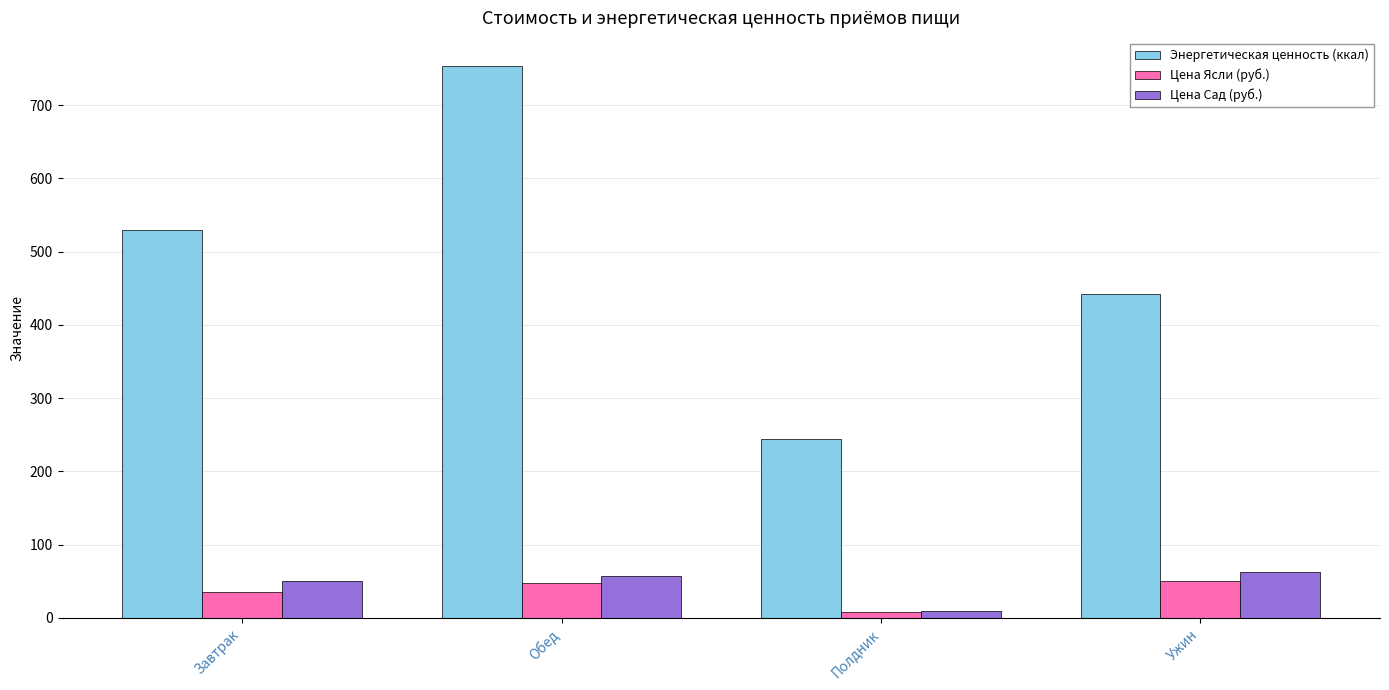

Reading left to right, what are all the values shown in this chart?

Энергетическая ценность (ккал): 530.3	754.3	244.3	442.9
Цена Ясли (руб.): 35.4	46.9	7.9	50.7
Цена Сад (руб.): 50.4	57.6	9.2	63.2